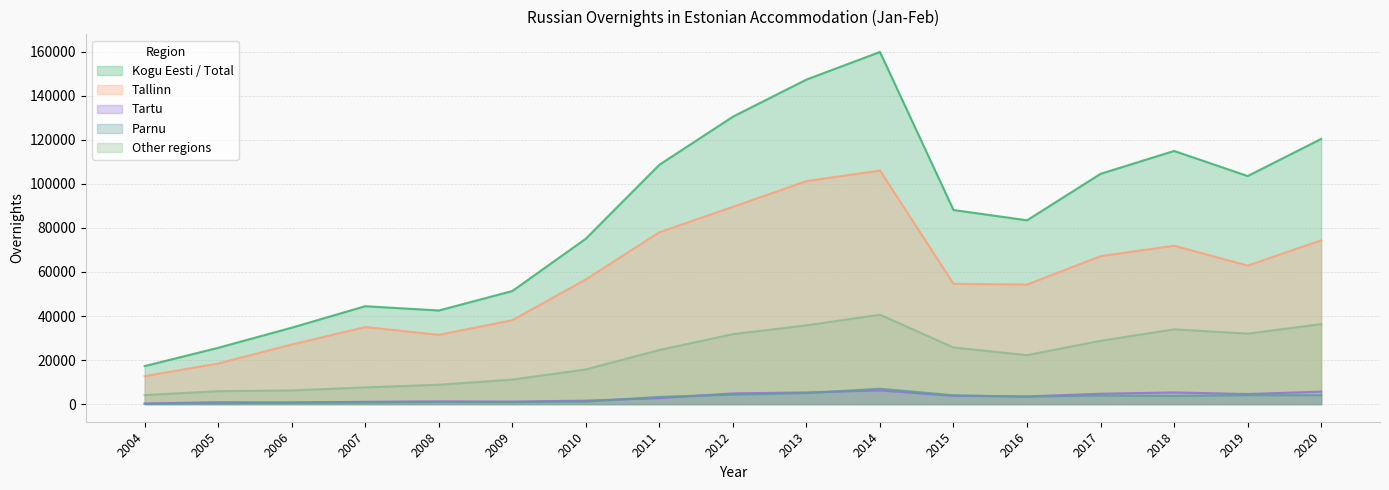

Which has a higher value, 2011 or 2007?

2011